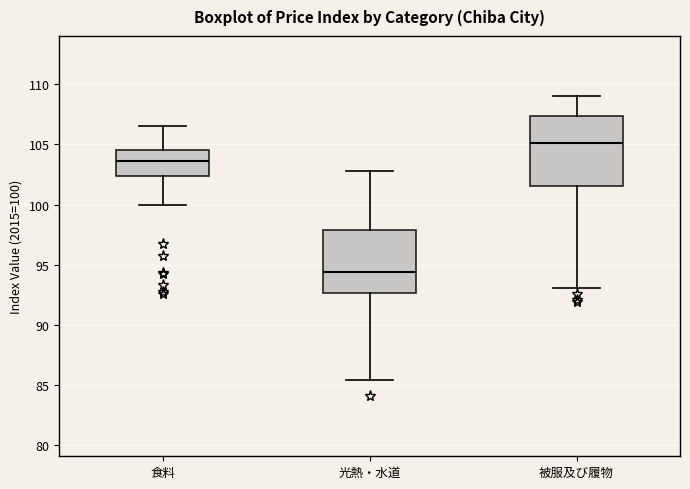

Reading left to right, transcribe this box plot: for each box, give where its median line is, the range the box spans, and where its two whiskers end, as read against the y-axis. The values are not printed on the chart, so give them approximately, as read against the axis.

食料: median 103.5, box 102.5 to 104.5, whiskers 100.0 to 106.5
光熱・水道: median 94.5, box 92.5 to 98.0, whiskers 85.5 to 103.0
被服及び履物: median 105.0, box 101.5 to 107.5, whiskers 93.0 to 109.0